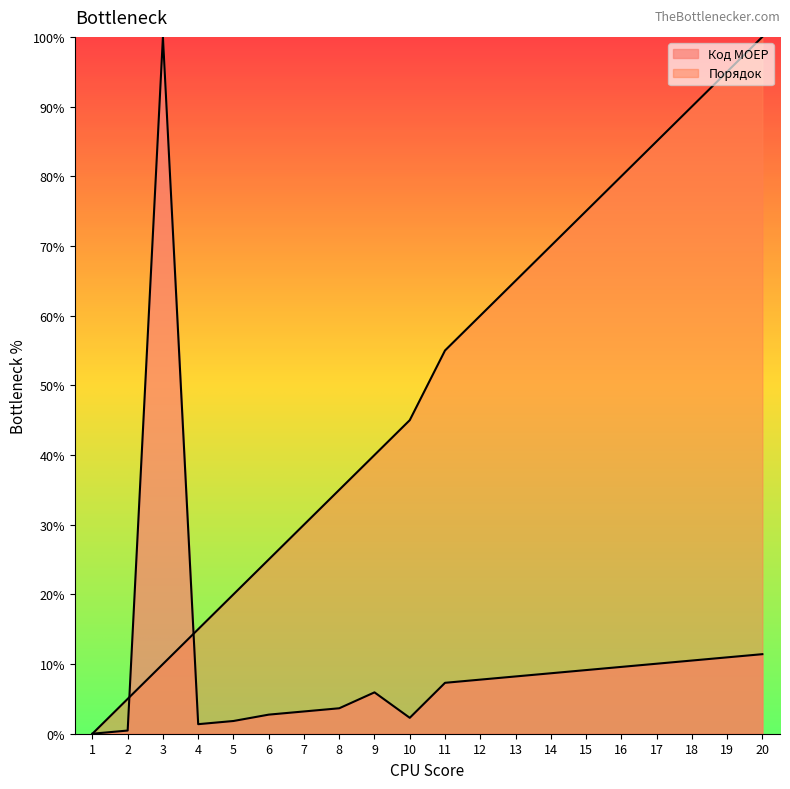

What is the difference between the highest and lowest values at 9?

34.1